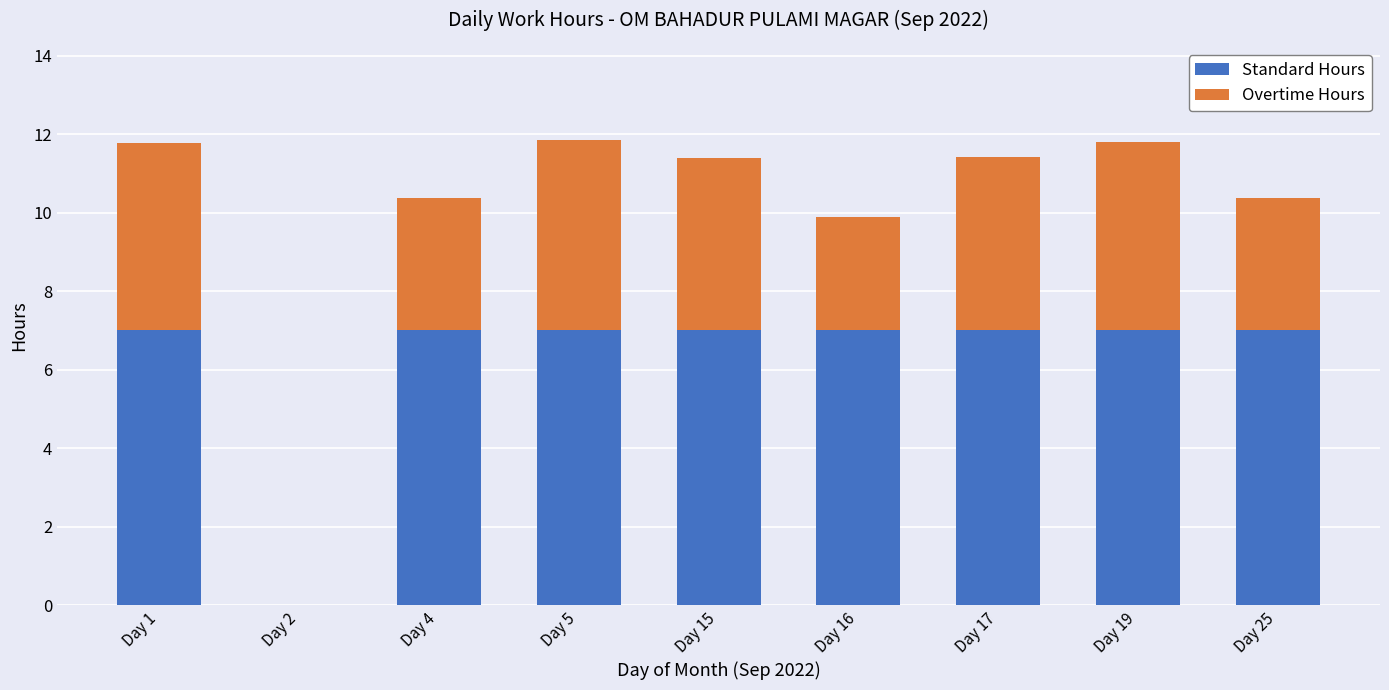

The value of Standard Hours at Day 15 is 7.0. True or false?

True